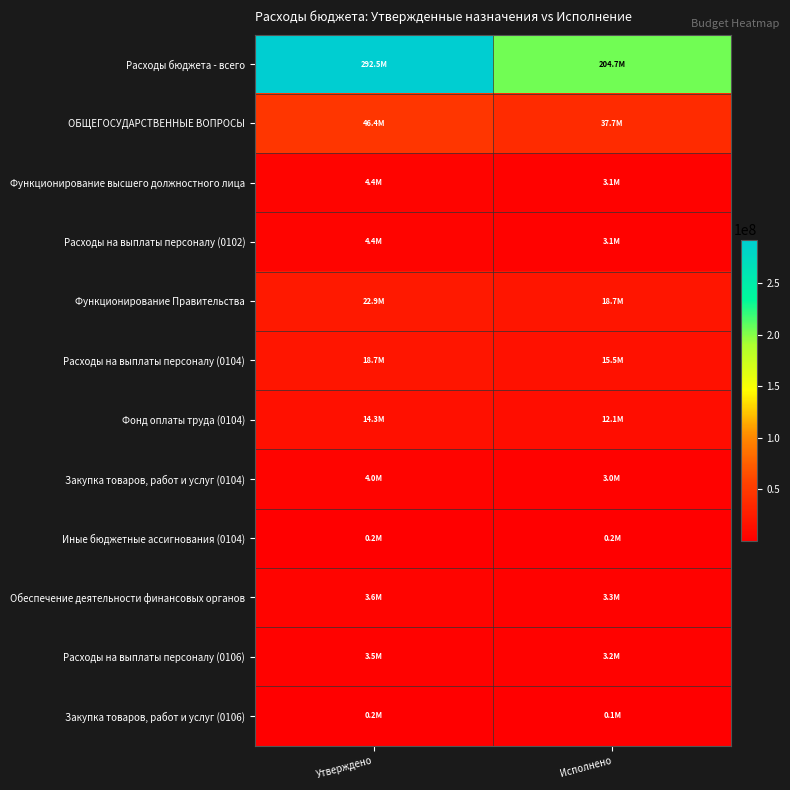

Between Утверждено and Исполнено, which series saw the biggest shift?

Расходы бюджета - всего